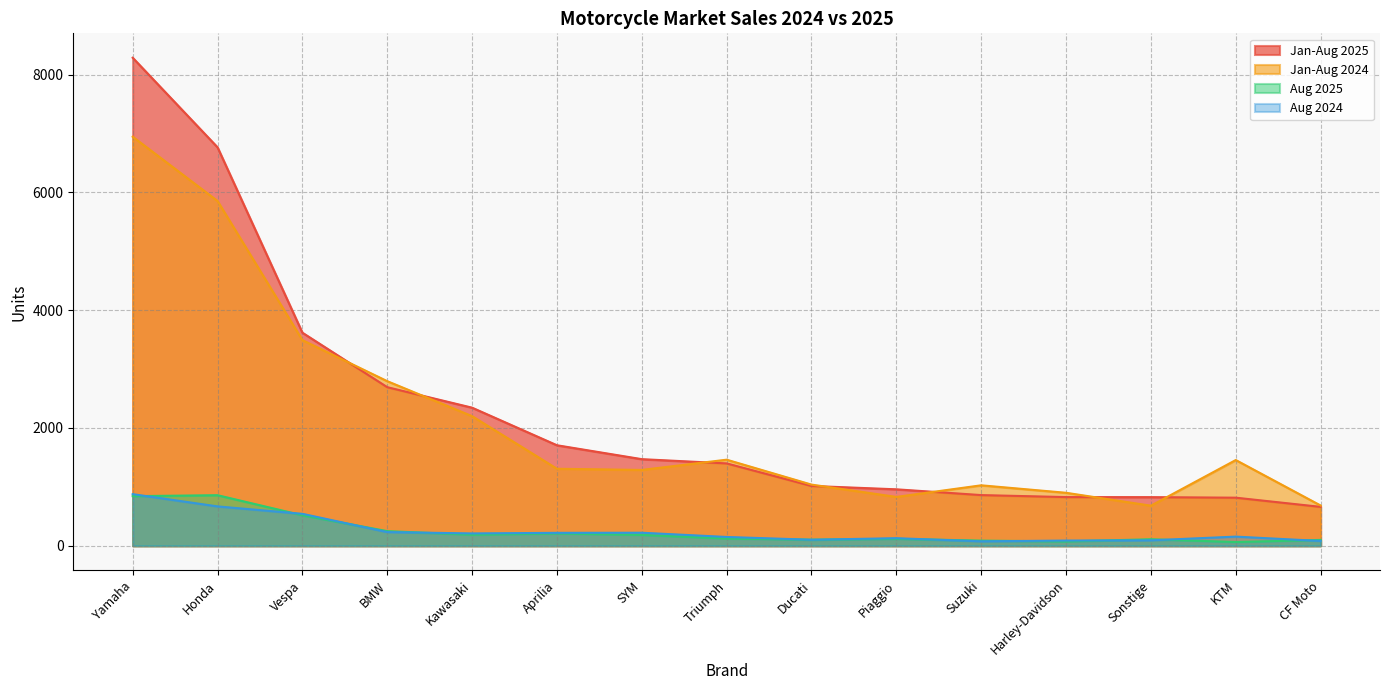

What is the approximate value of Aug 2024 at Aprilia, to the nearest 50?

200